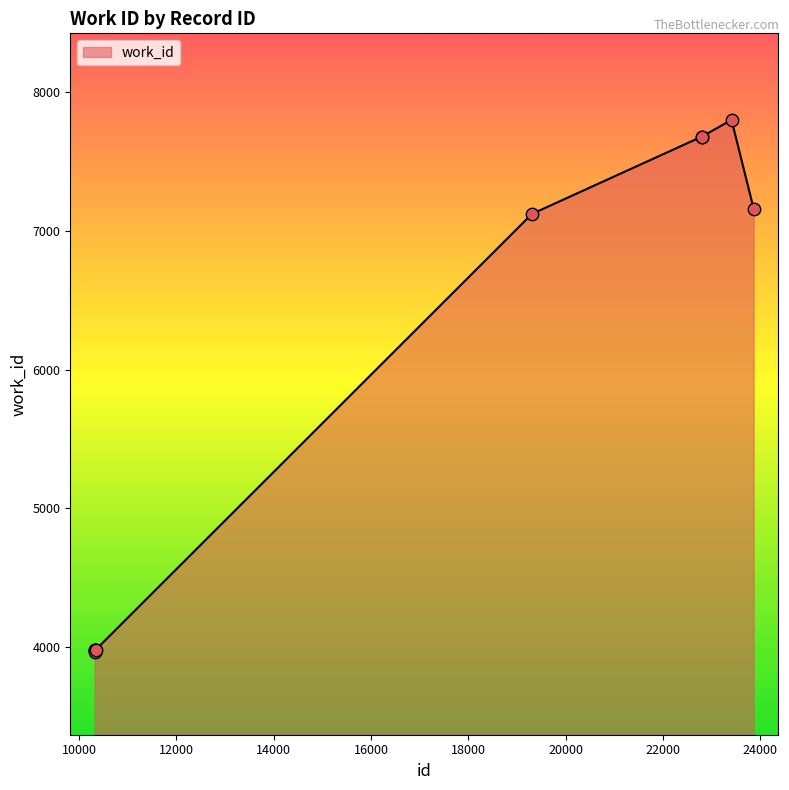

What is the minimum value shown in the chart?

3963